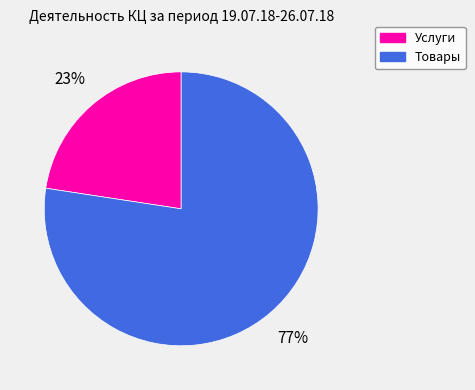

To the nearest percent, what portion does Товары represent?

77%